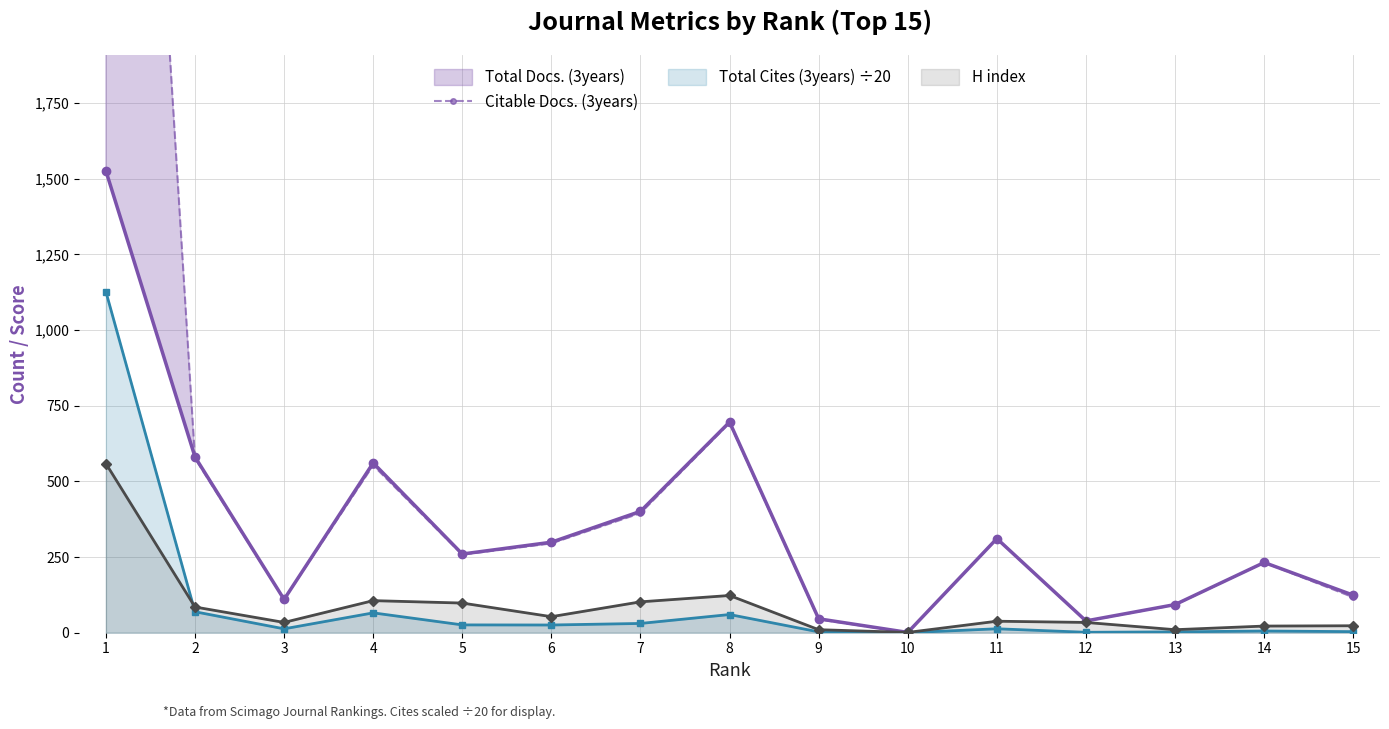

At which category does the chart reach its peak across all series?

1